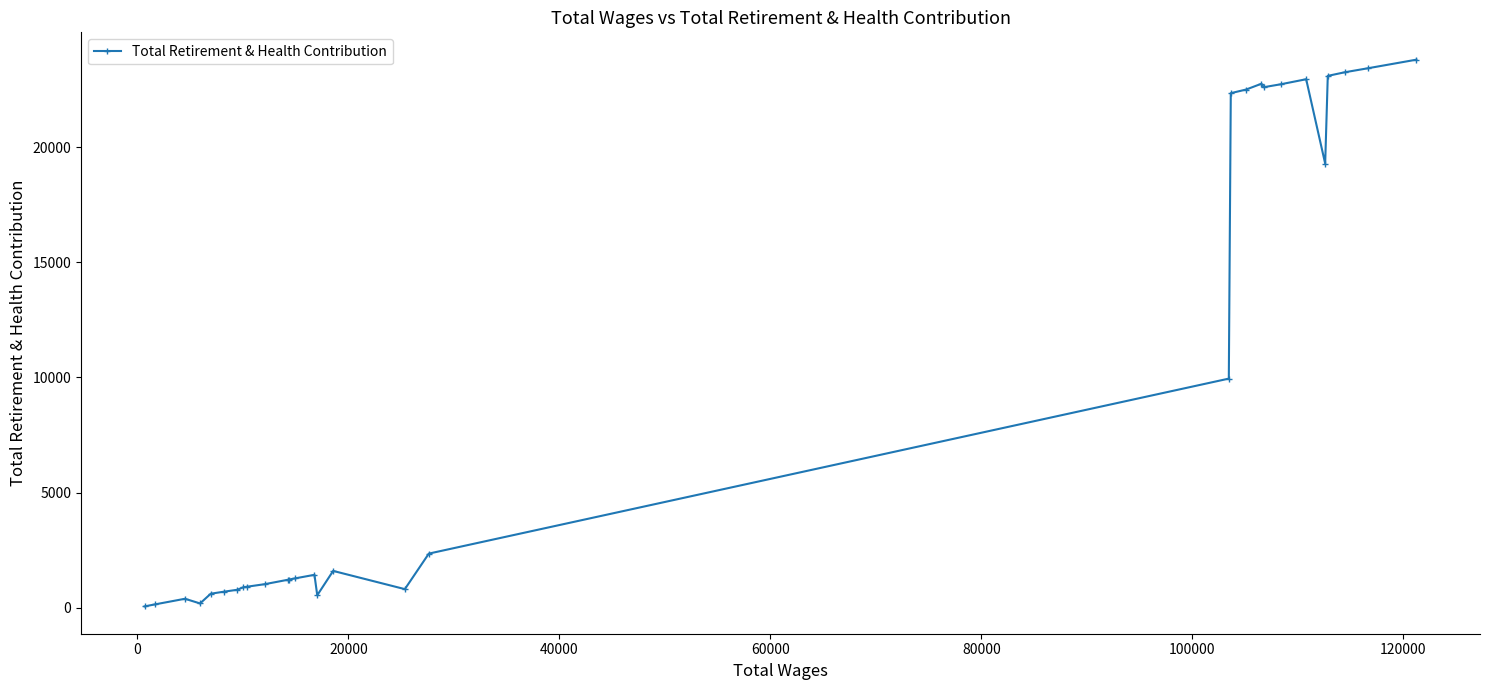

What is the average value?

9161